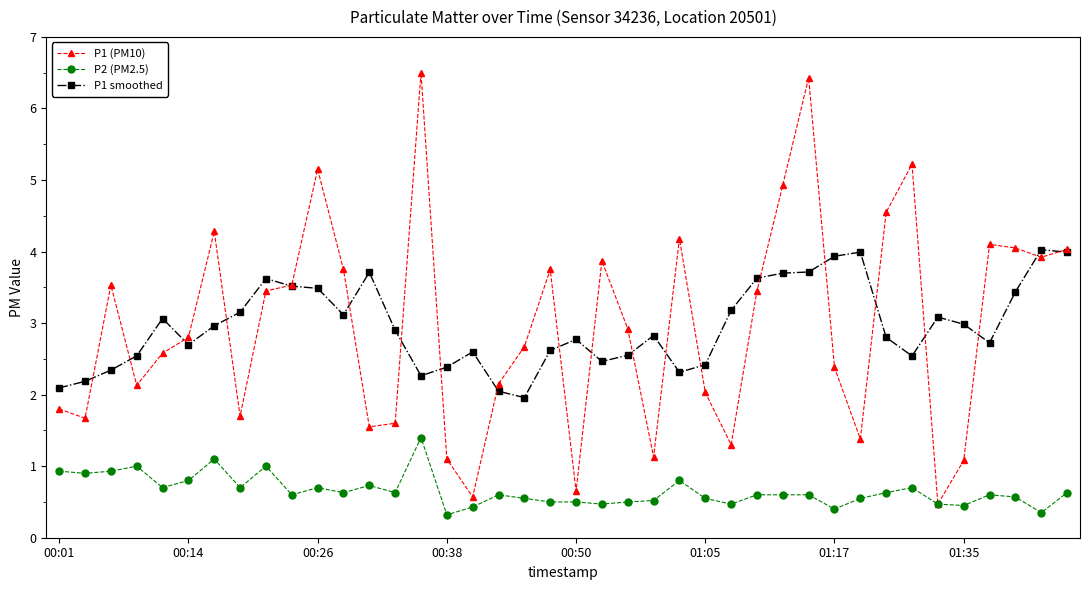

What is the highest value of the P1 (PM10) series?

6.5